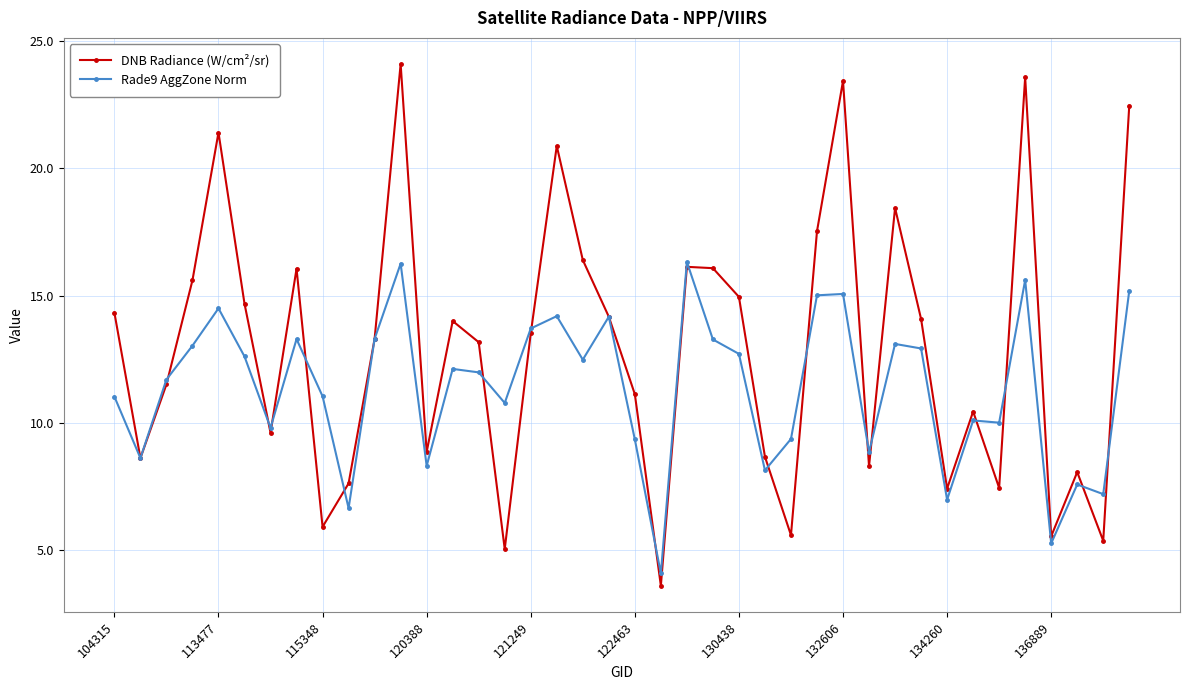

How many lines are shown in the chart?

2